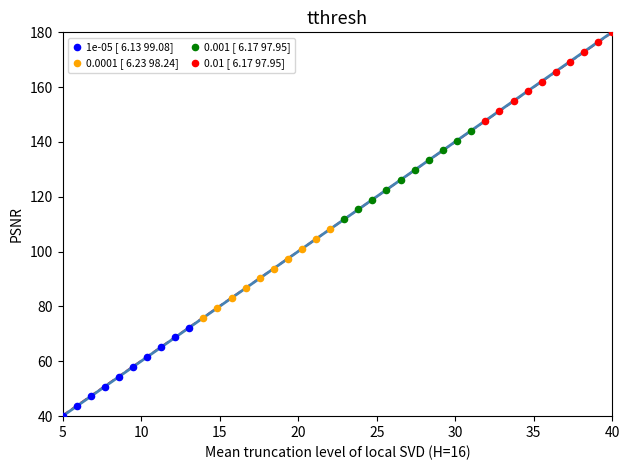

Which series contains the highest Y value?

0.01 [ 6.17 97.95]